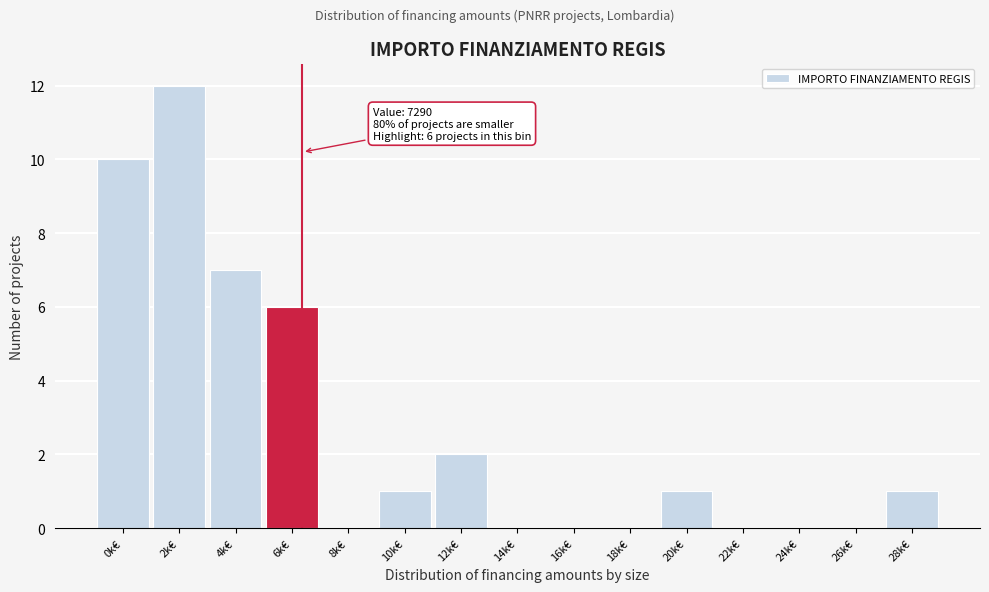

Reading right to left, what are all the values shown in this chart?

28k€=1	26k€=0	24k€=0	22k€=0	20k€=1	18k€=0	16k€=0	14k€=0	12k€=2	10k€=1	8k€=0	6k€=6	4k€=7	2k€=12	0k€=10